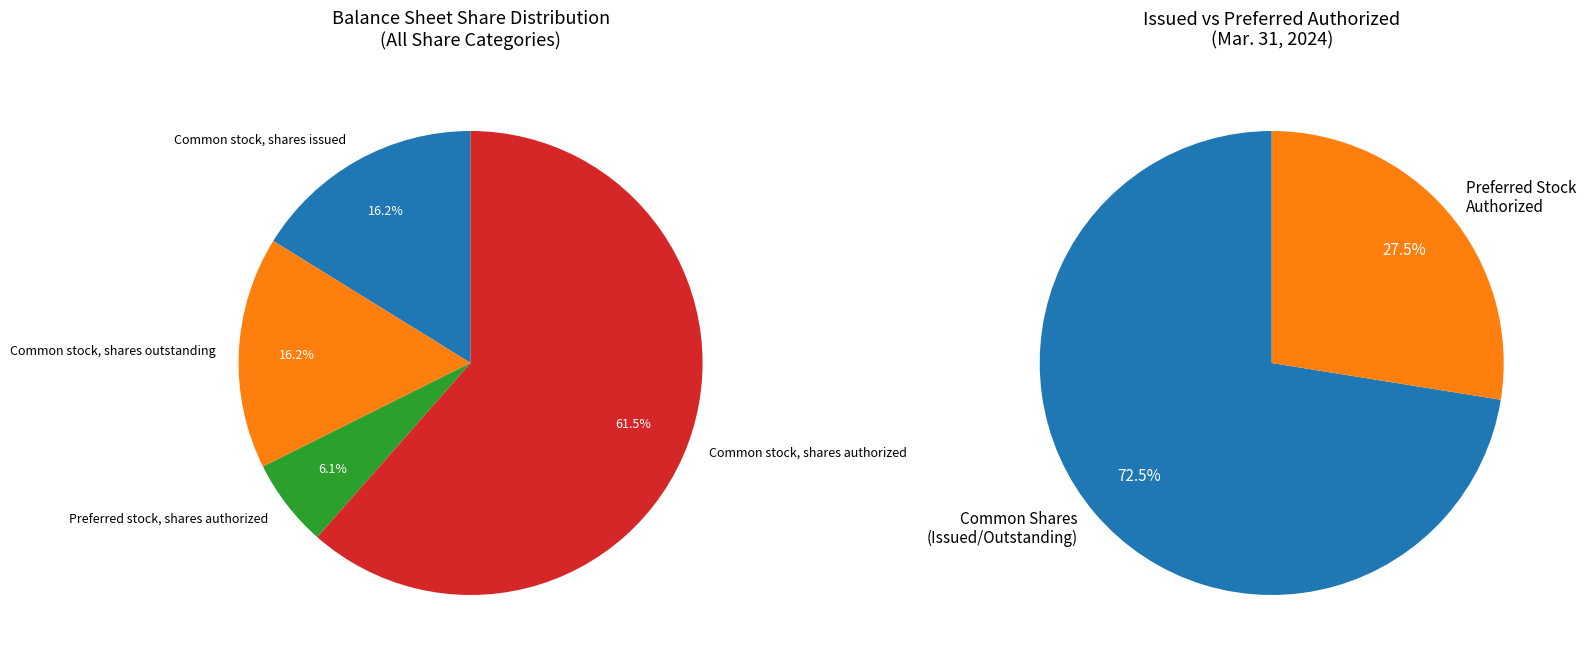

Is there a majority slice in this chart?

Yes